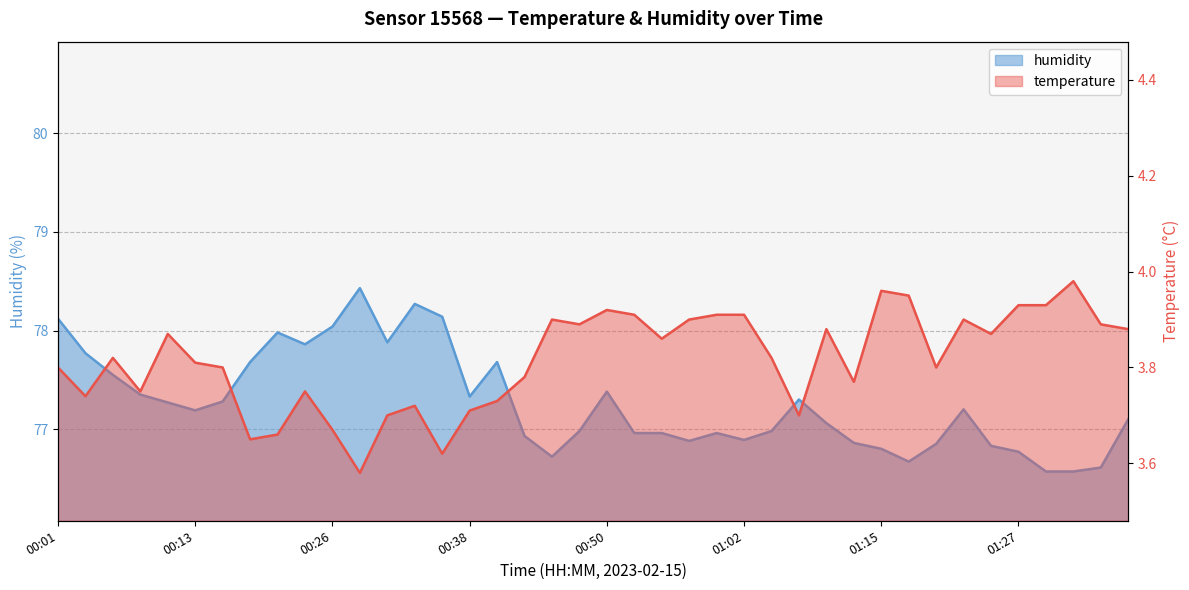

True or false: humidity has a value of 112.2 at 00:26.

False